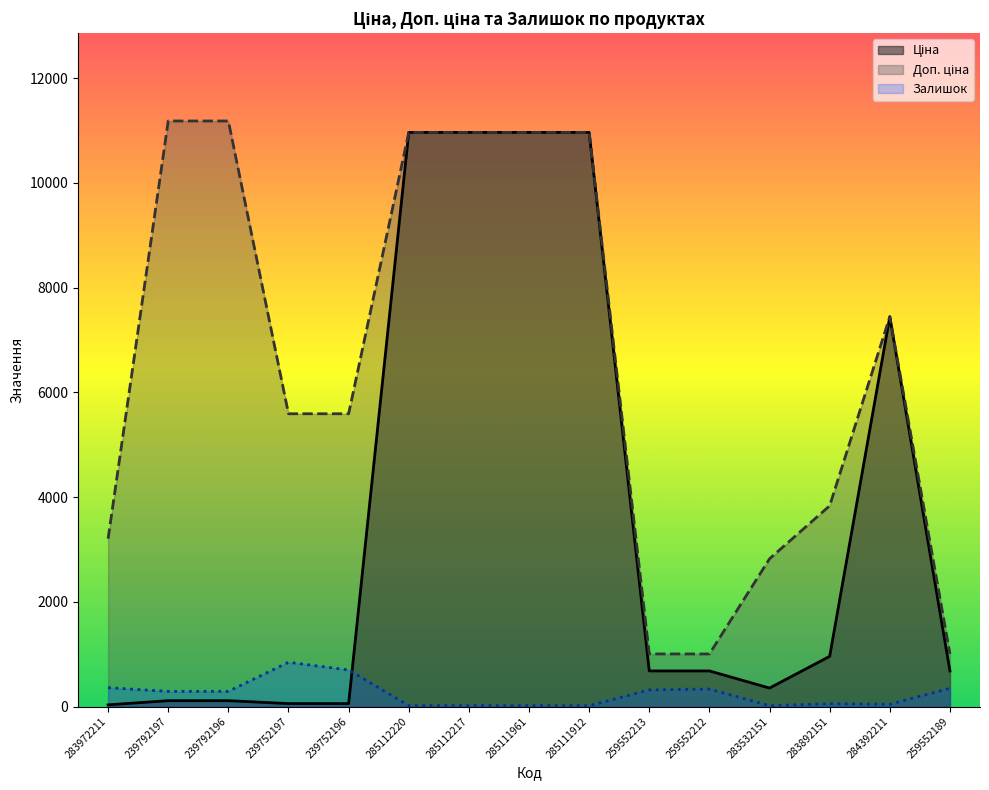

How many values in the Доп. ціна series are below 5591?

6